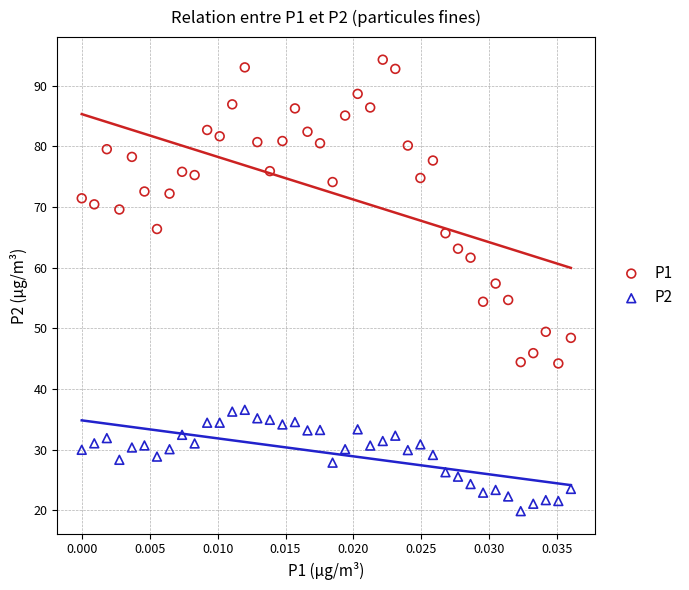

What are all the series names shown in the legend?

P1, P2